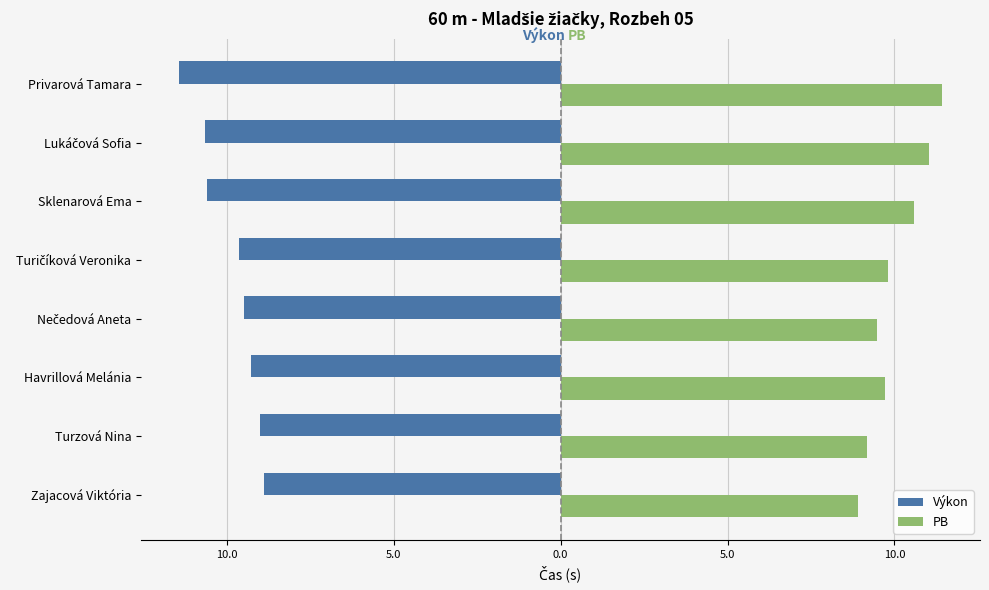

What are all the series names shown in the legend?

Výkon, PB